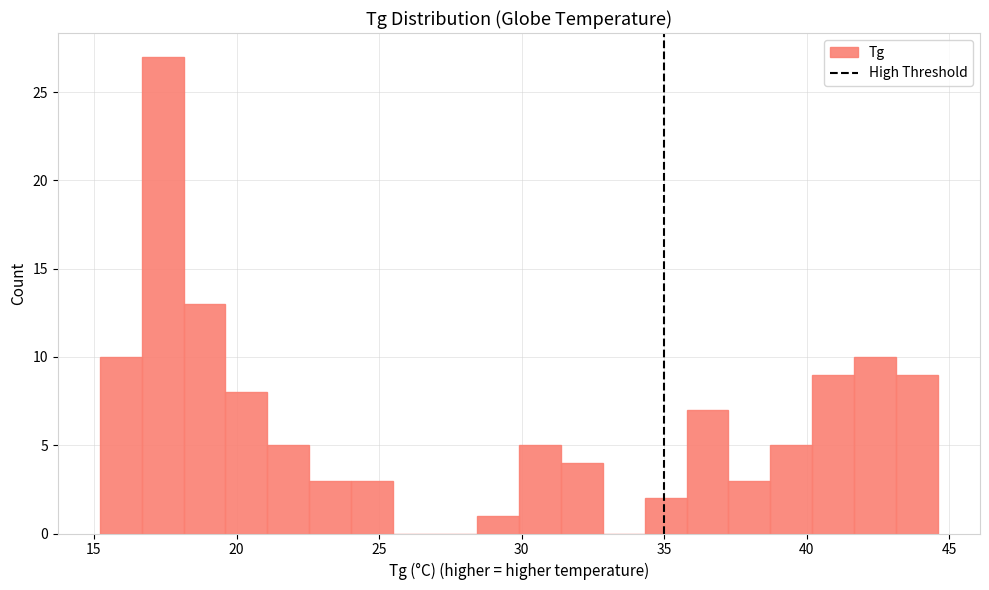

Read against the x-axis, roughly where is the centre of the tallest bar?

17.5